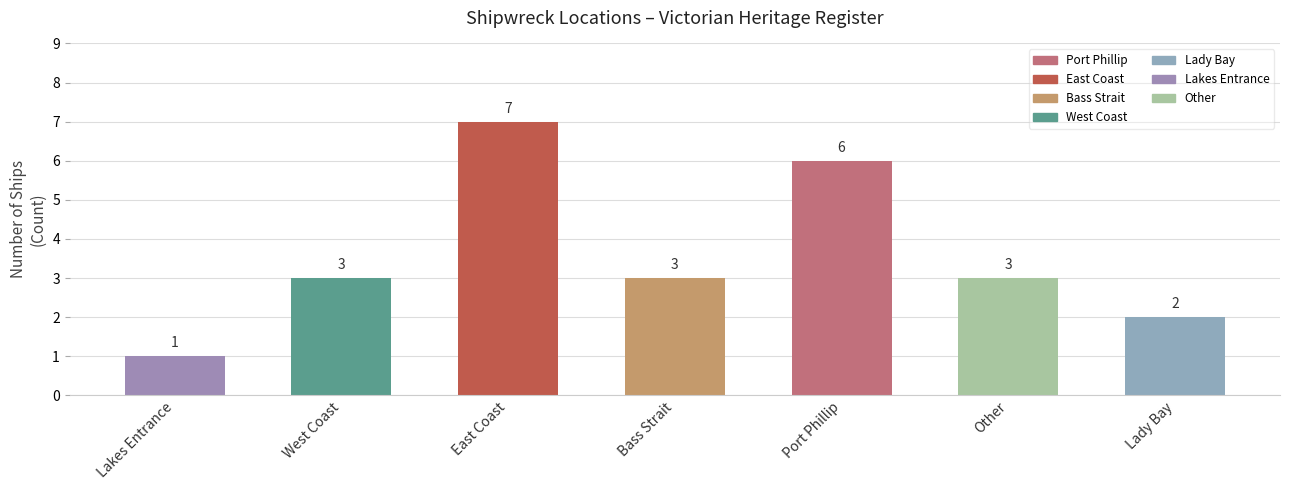

Is it true that the value at Bass Strait is 1?

False